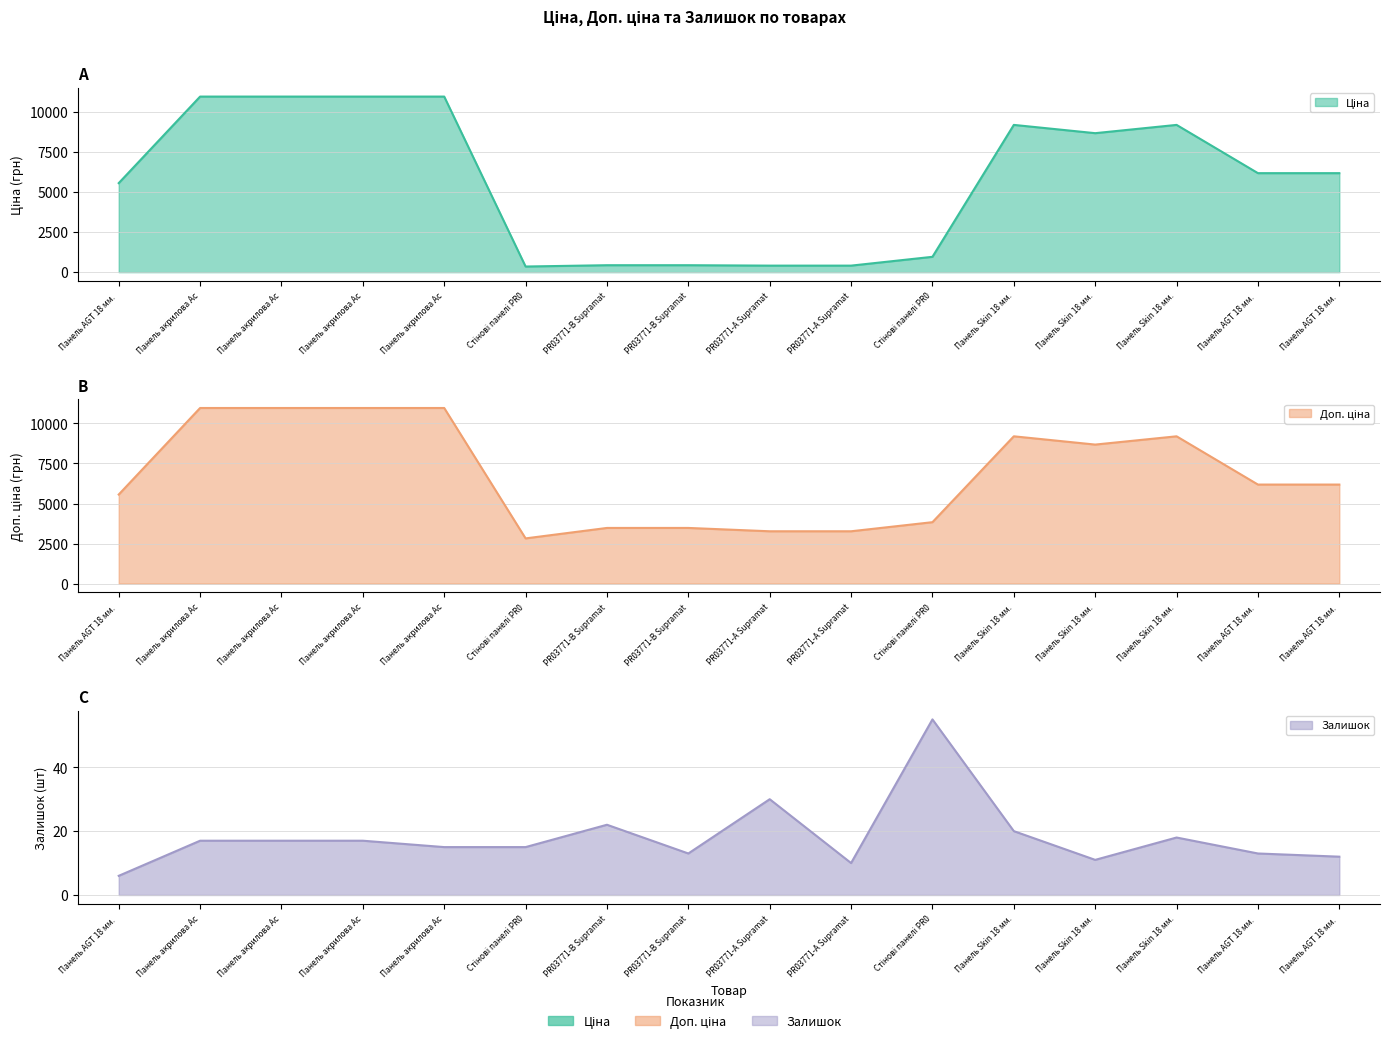

What is the minimum value shown in the chart?

6.0